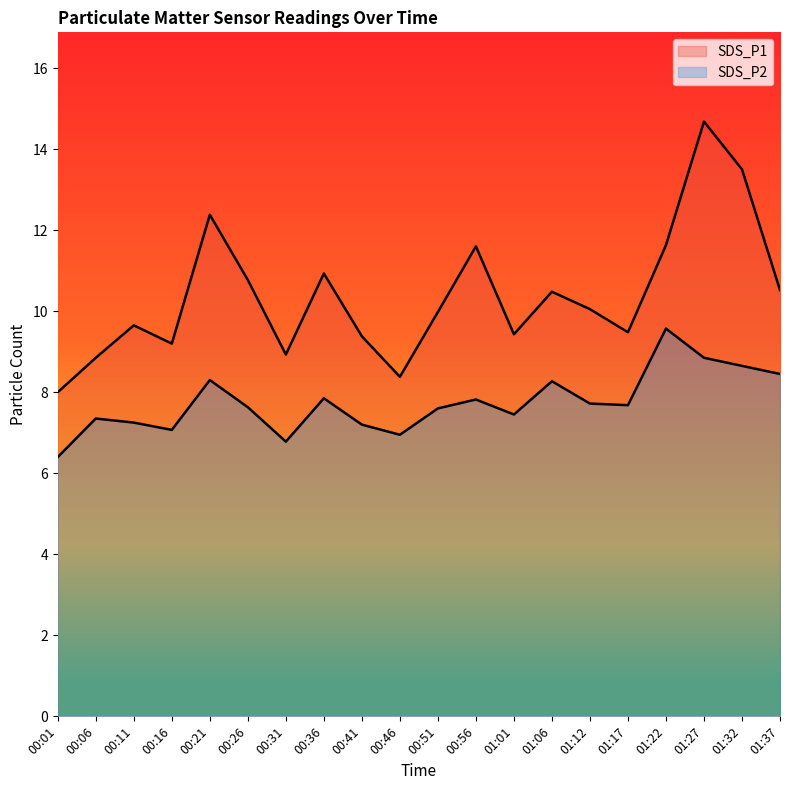

Reading left to right, extract all data points from this chart.

SDS_P1: 8.0	8.8	9.7	9.2	12.4	10.8	8.9	10.9	9.4	8.4	10.0	11.6	9.4	10.5	10.1	9.5	11.6	14.7	13.5	10.5
SDS_P2: 6.4	7.3	7.2	7.1	8.3	7.6	6.8	7.8	7.2	7.0	7.6	7.8	7.5	8.3	7.7	7.7	9.6	8.8	8.7	8.4